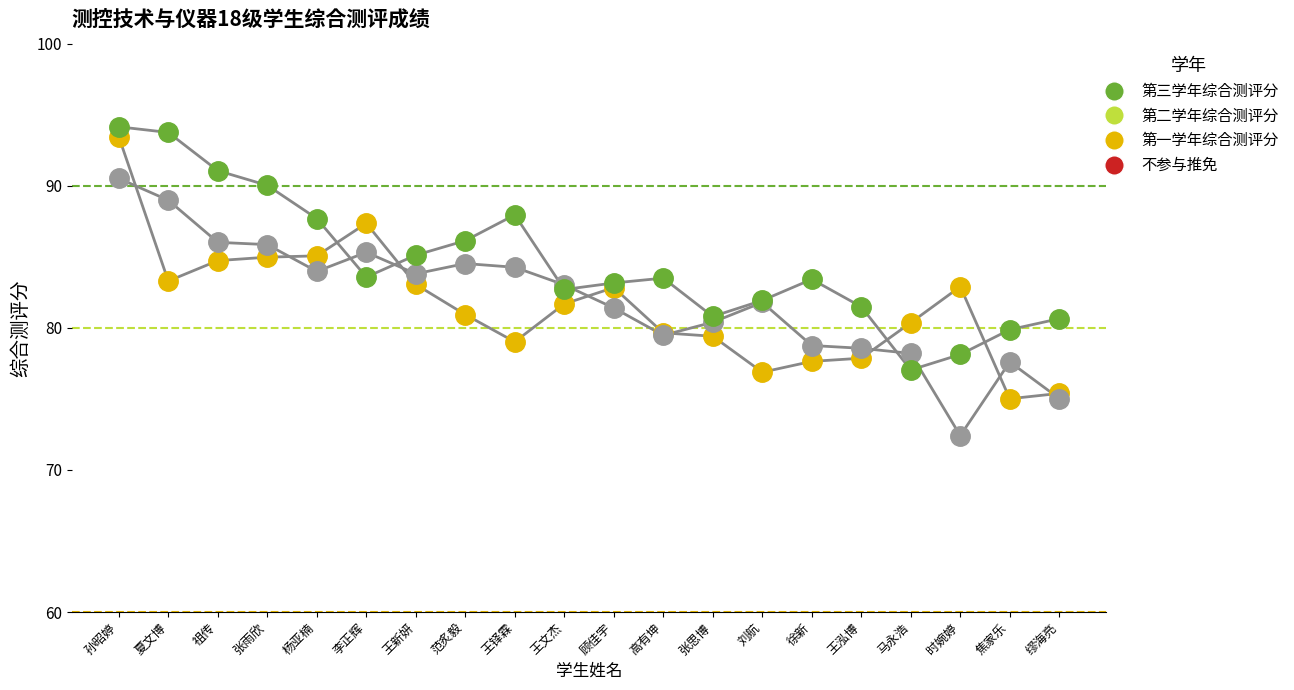

Which series reaches the minimum Y coordinate?

第二学年综合测评分